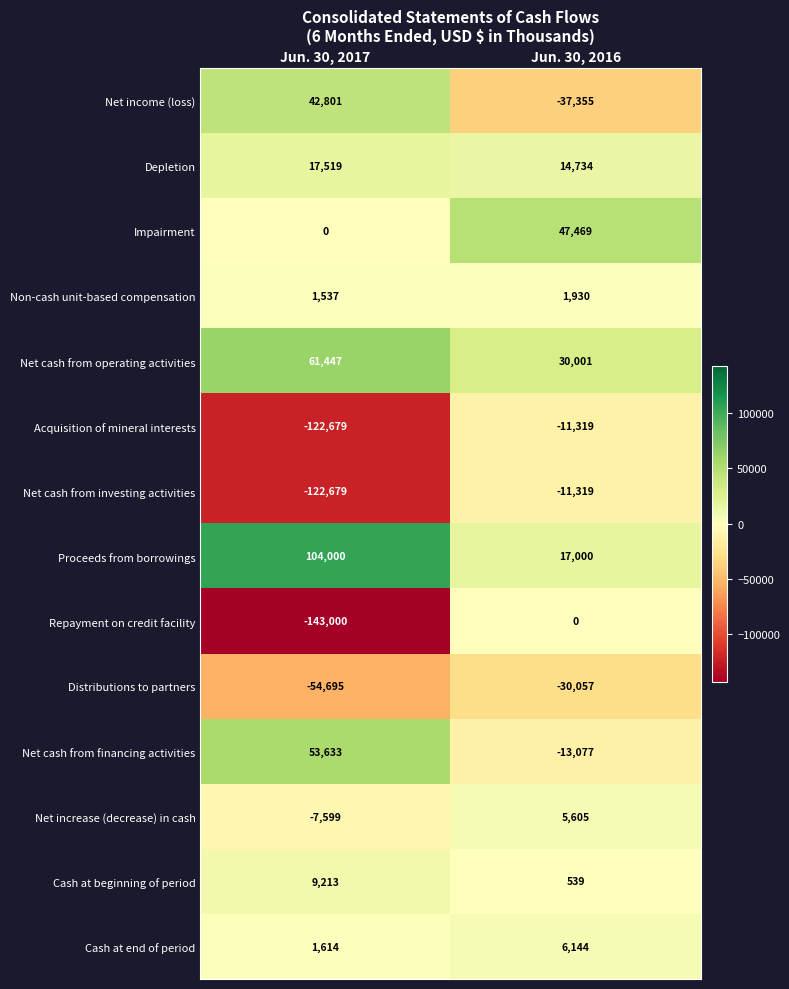

At which category does the chart reach its minimum across all series?

Jun. 30, 2017